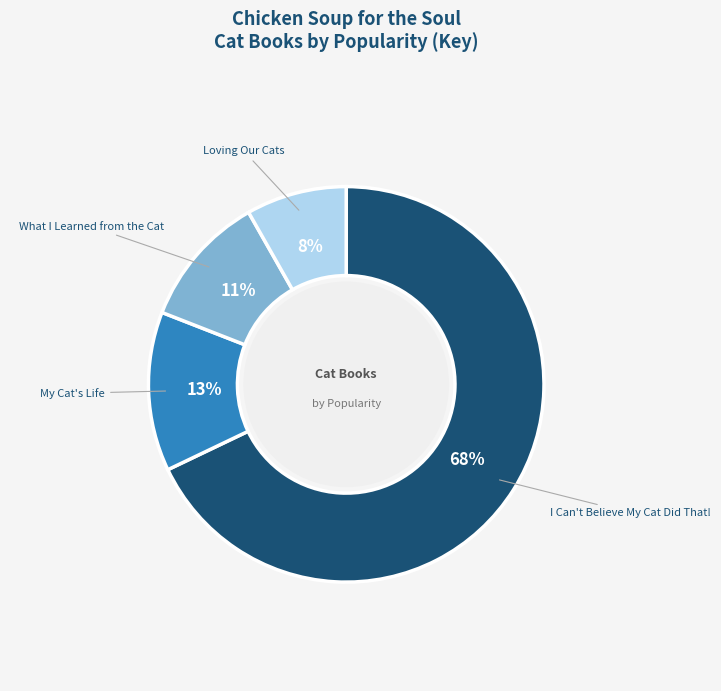

Is there any slice that represents more than half of the pie?

Yes